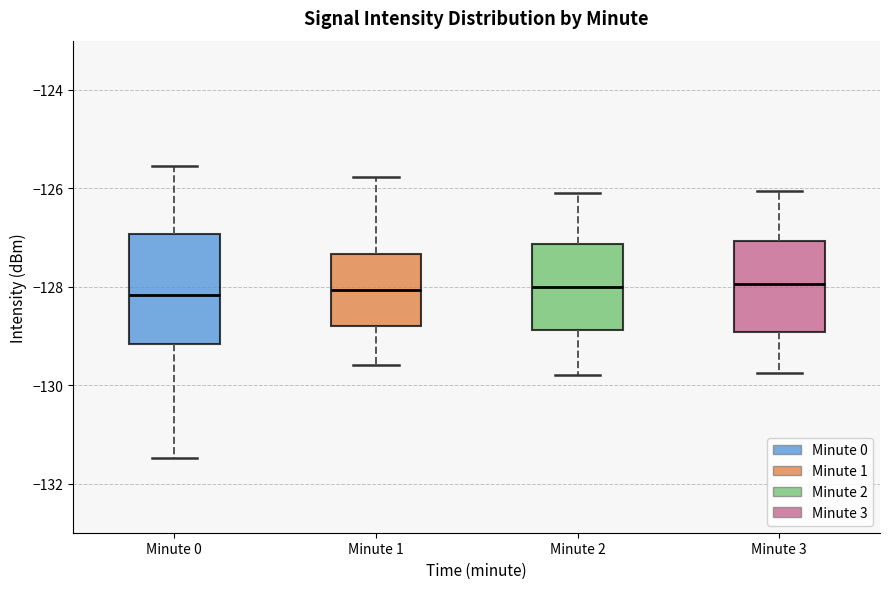

Reading left to right, transcribe this box plot: for each box, give where its median line is, the range the box spans, and where its two whiskers end, as read against the y-axis. The values are not printed on the chart, so give them approximately, as read against the axis.

Minute 0: median -128.2, box -129.2 to -127.0, whiskers -131.4 to -125.6
Minute 1: median -128.0, box -128.8 to -127.4, whiskers -129.6 to -125.8
Minute 2: median -128.0, box -128.8 to -127.2, whiskers -129.8 to -126.0
Minute 3: median -128.0, box -129.0 to -127.0, whiskers -129.8 to -126.0